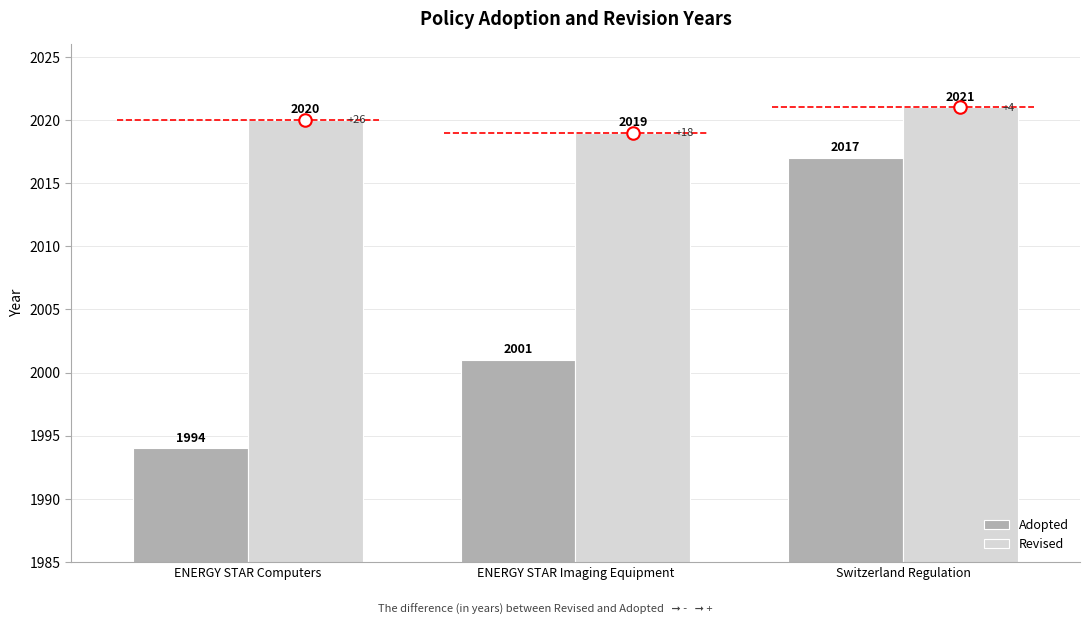

How many bars are there in each group?

2